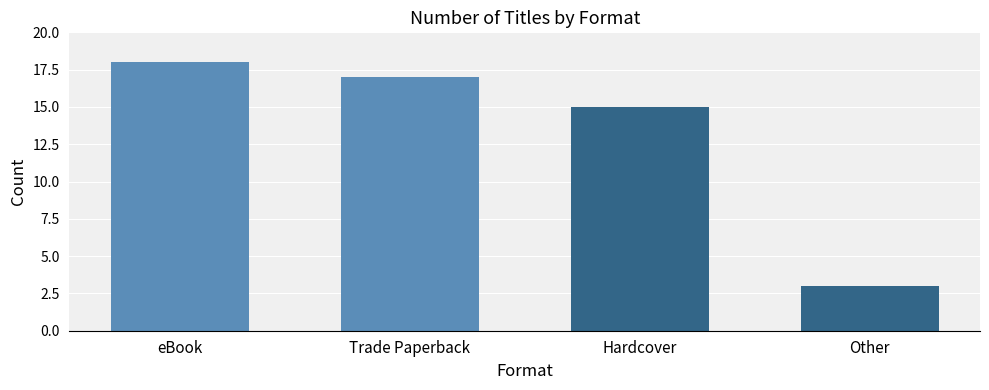

Reading right to left, what are all the values shown in this chart?

3	15	17	18